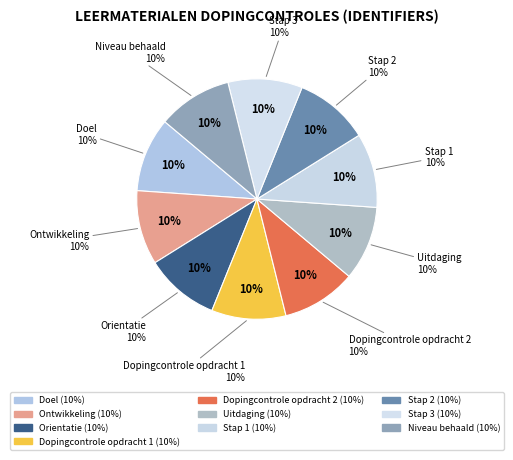

Does any single category account for the majority?

No